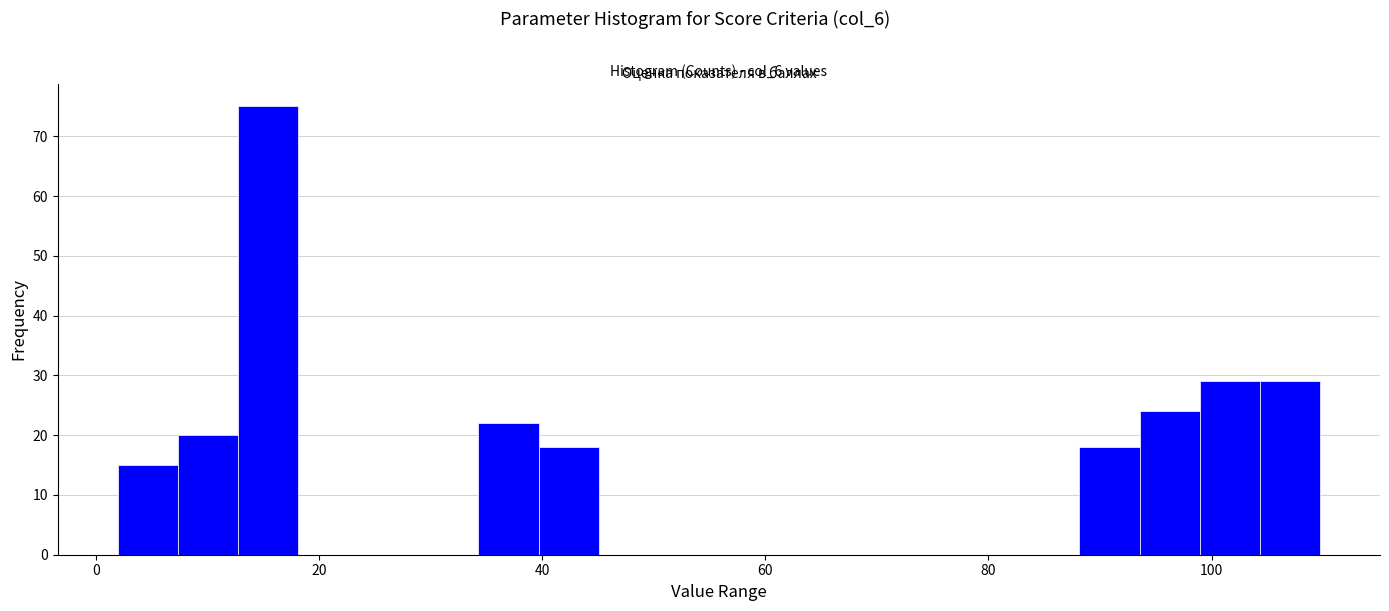

Read against the x-axis, roughly where is the centre of the tallest bar?

16